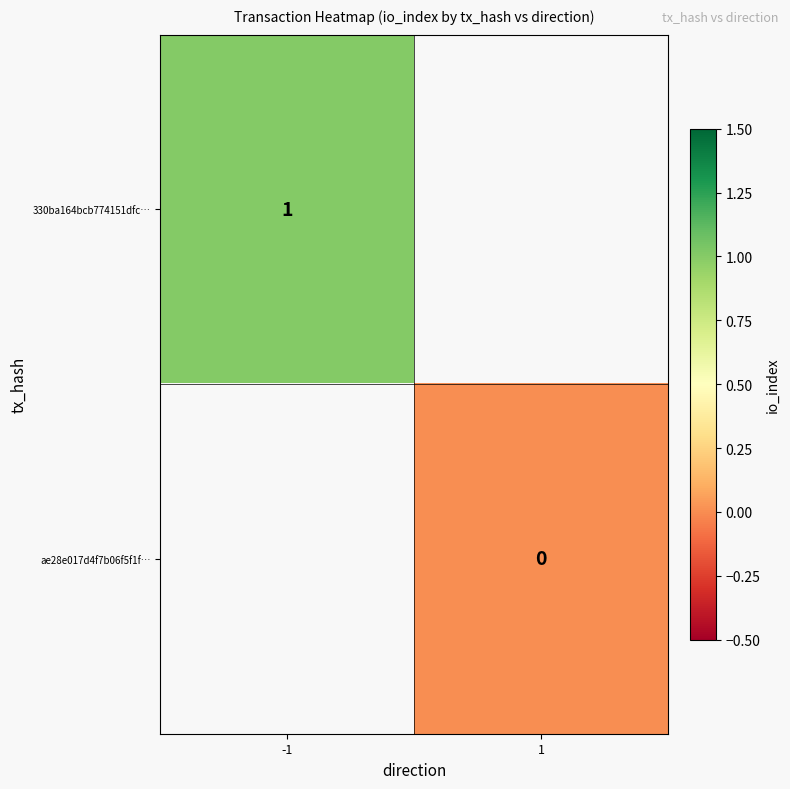

How many distinct data groups are displayed?

2